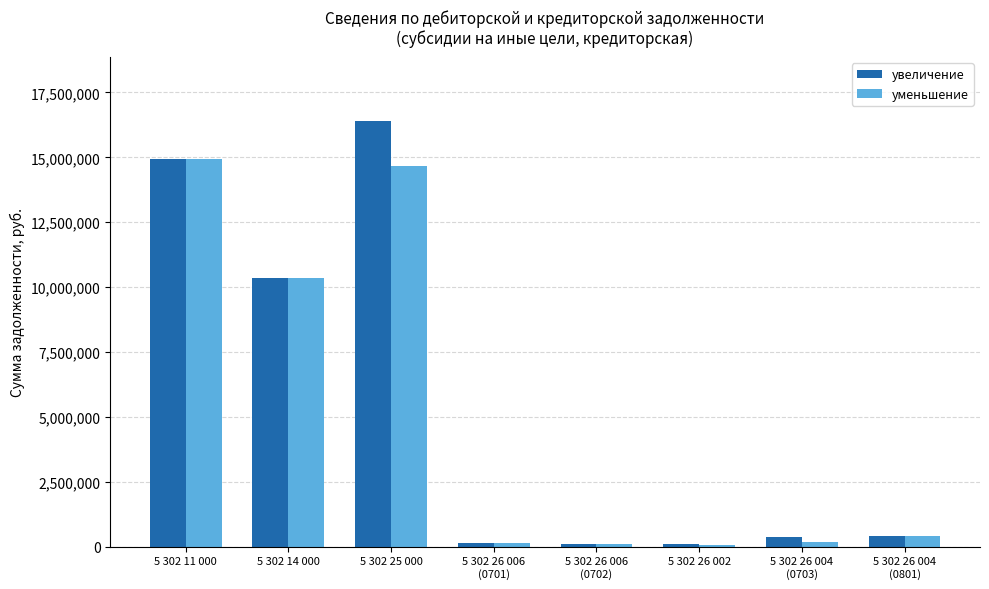

What is the approximate value of уменьшение at 5 302 26 002?

46146.0